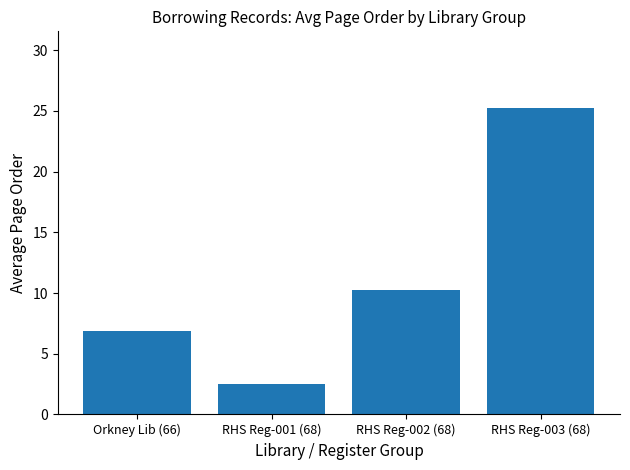

What position from the left is RHS Reg-002 (68)?

3